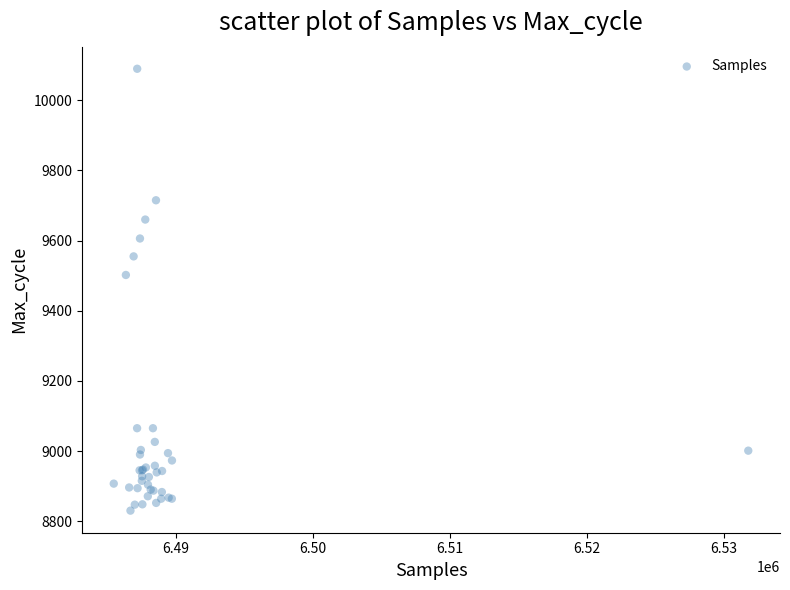

What Y value in the scatter plot is closest to 9460?

9502